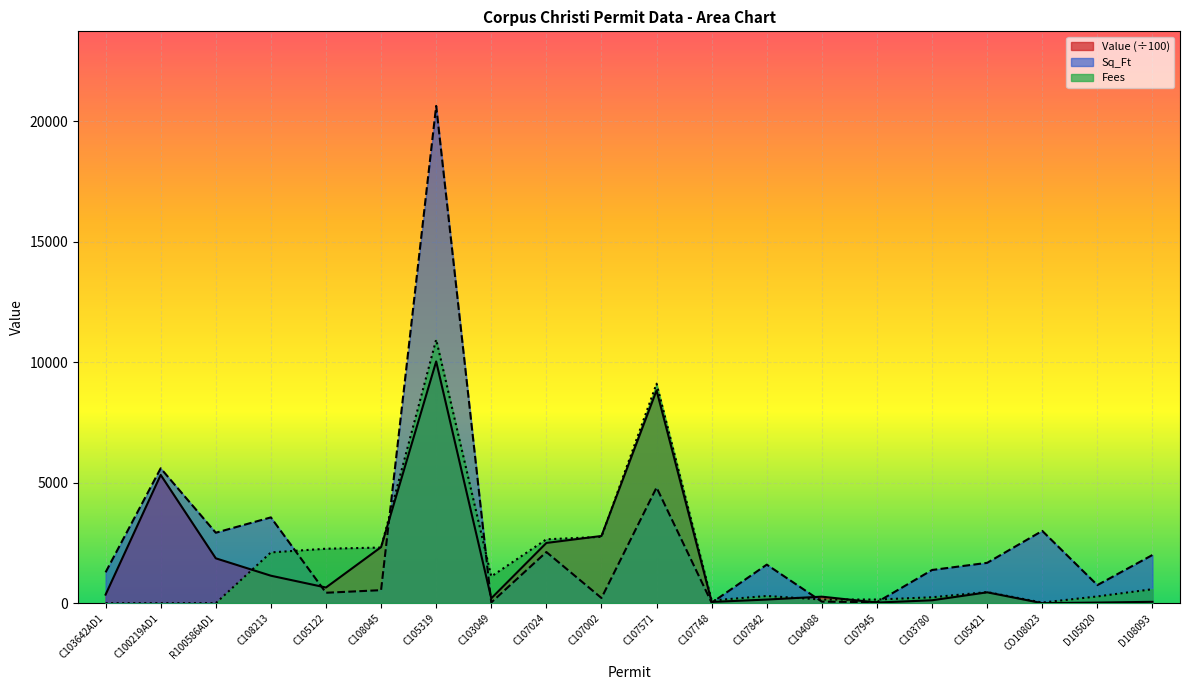

How many series are shown in this chart?

3